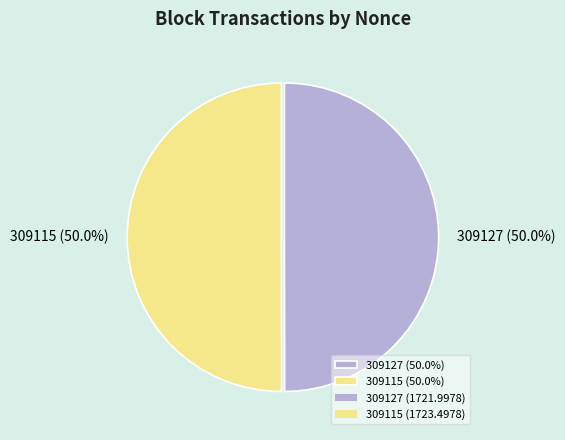

To the nearest percent, what is the difference between the largest and smallest slice percentages?

0%